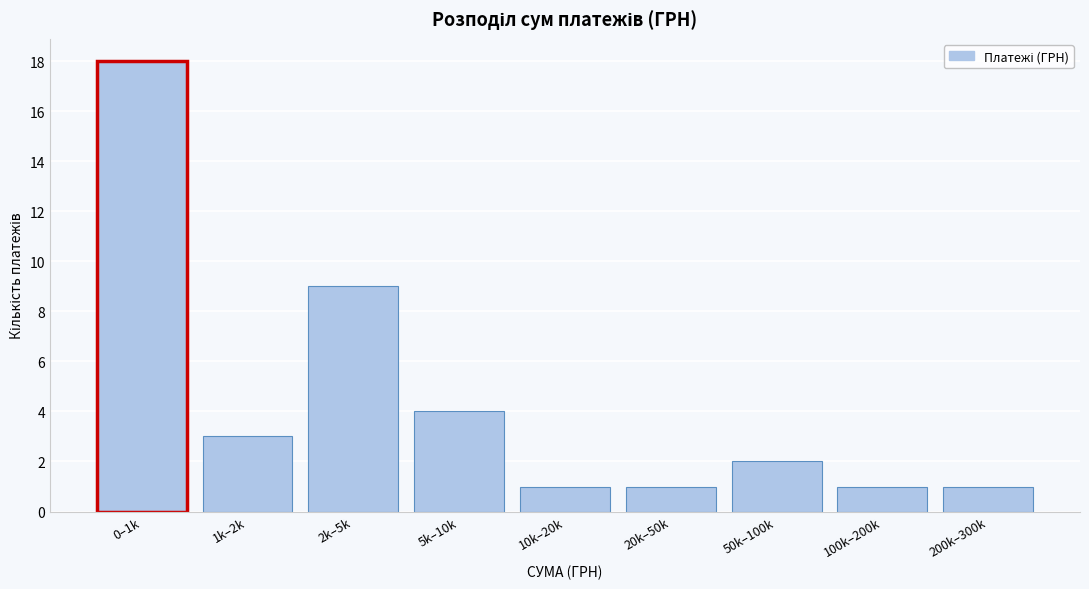

Reading right to left, extract all data points from this chart.

200k–300k=1	100k–200k=1	50k–100k=2	20k–50k=1	10k–20k=1	5k–10k=4	2k–5k=9	1k–2k=3	0–1k=18